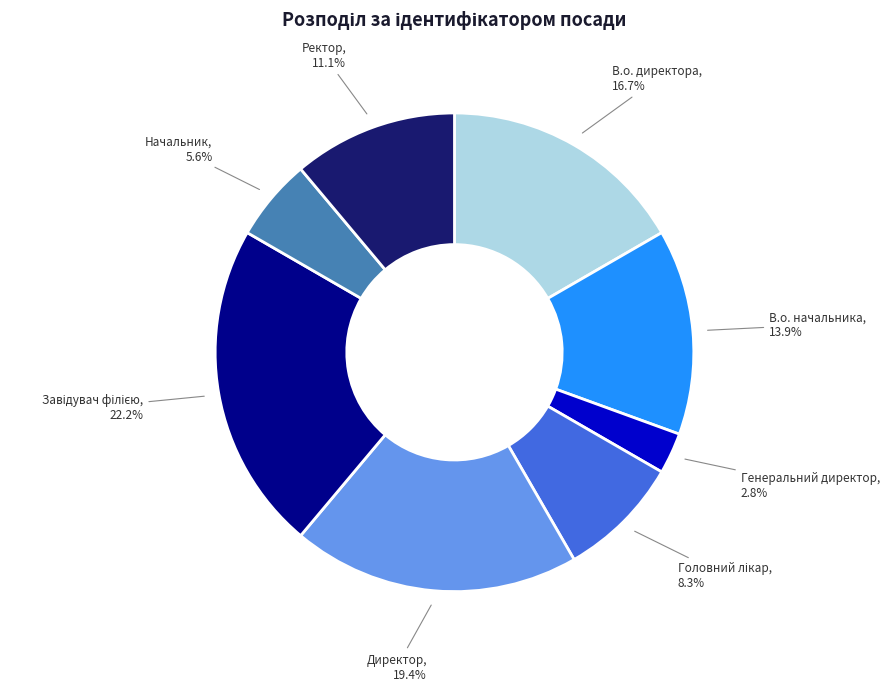

Is there a majority slice in this chart?

No